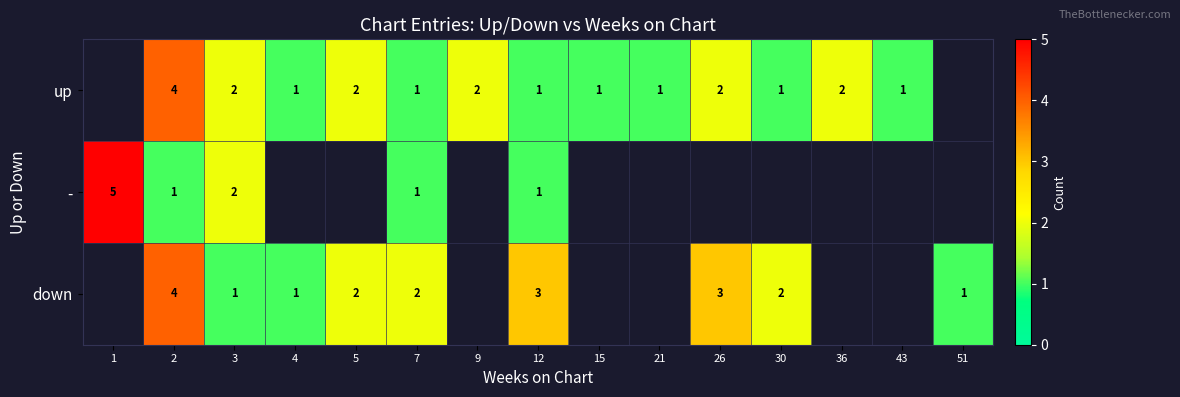

Between 2 and 7, which series saw the biggest shift?

up